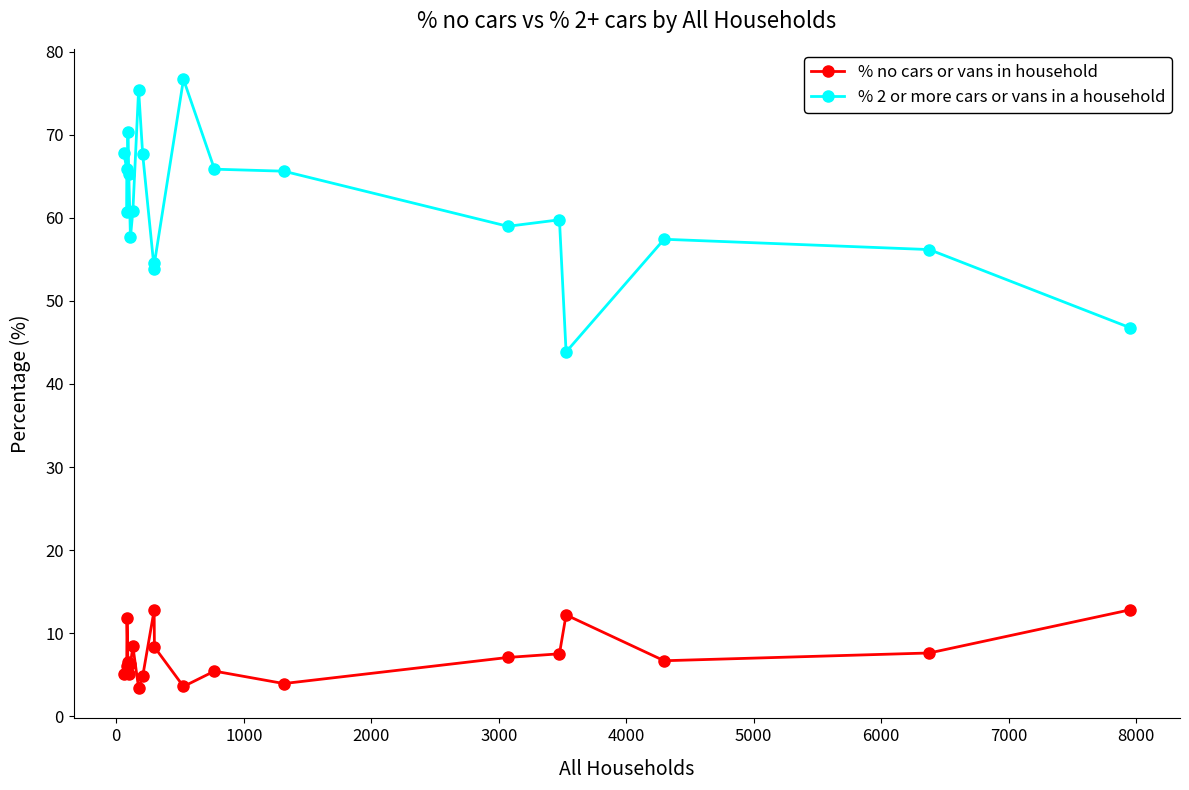

True or false: % 2 or more cars or vans in a household and % no cars or vans in household intersect in this chart.

False